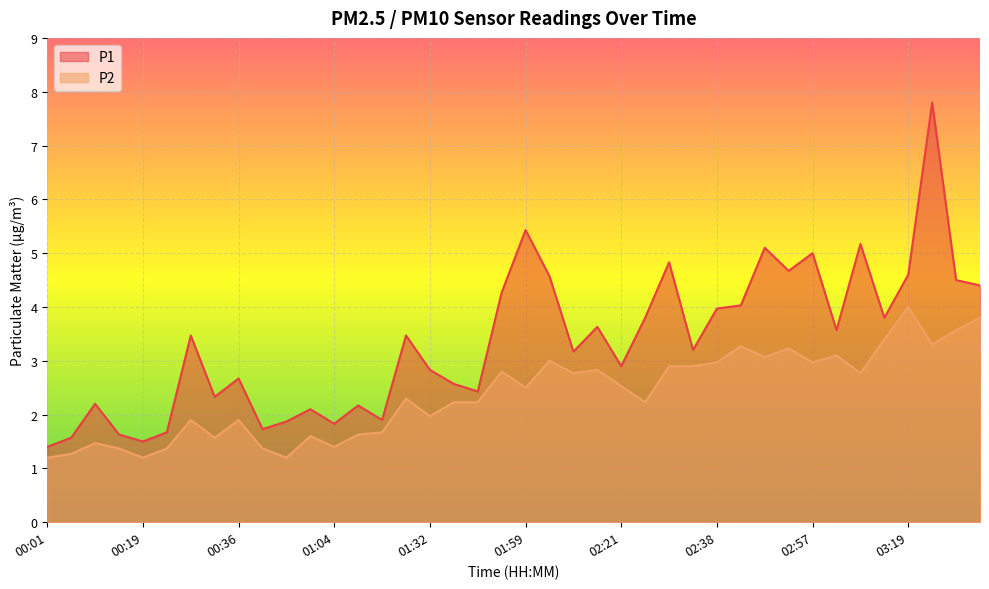

What is the label of the 25th point from the right?

01:17